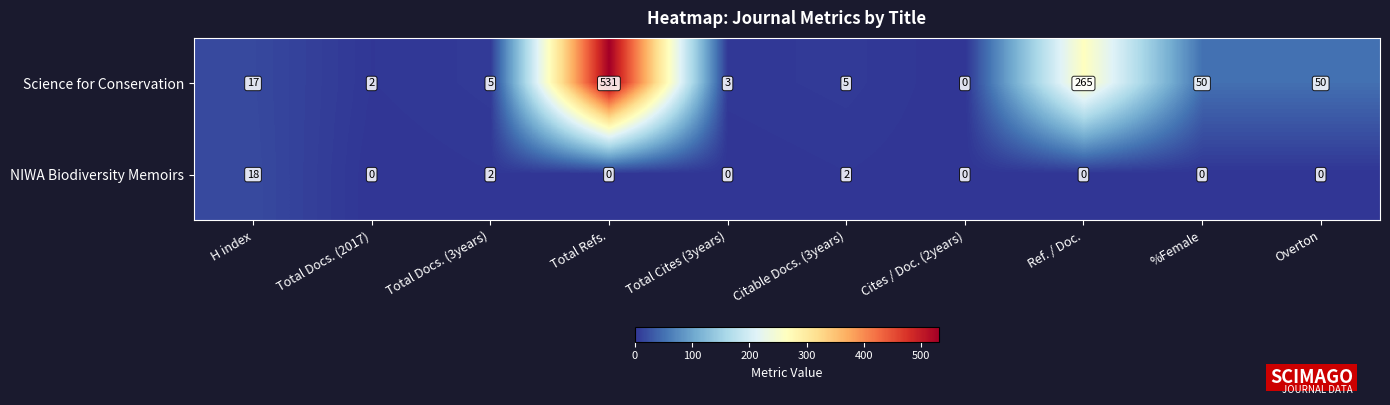

How many series are shown in this chart?

2